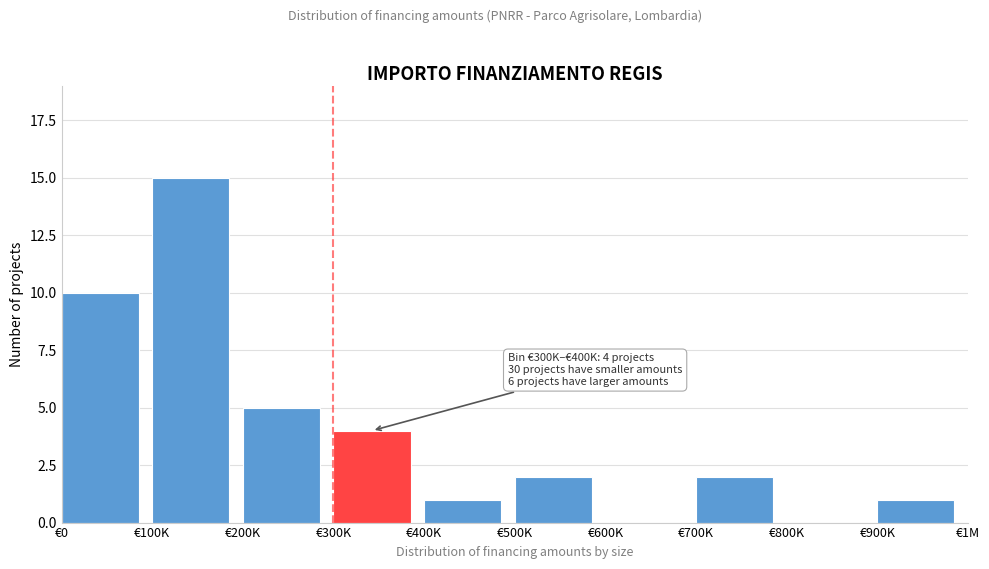

Reading left to right, transcribe all the data shown in this chart.

€0=10	€100K=15	€200K=5	€300K=4	€400K=1	€500K=2	€600K=0	€700K=2	€800K=0	€900K=1